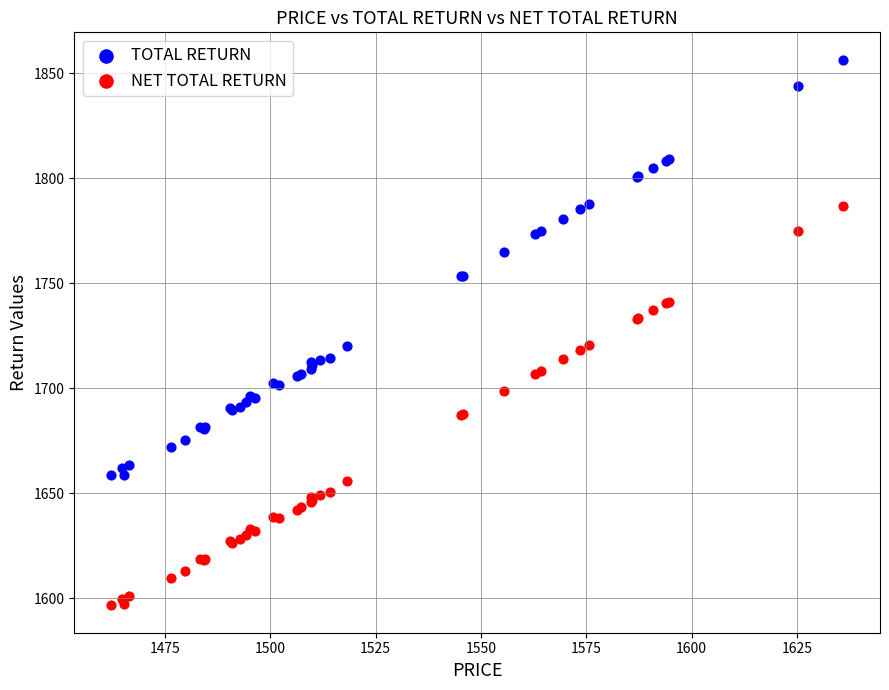

Which series contains the lowest Y value?

NET TOTAL RETURN